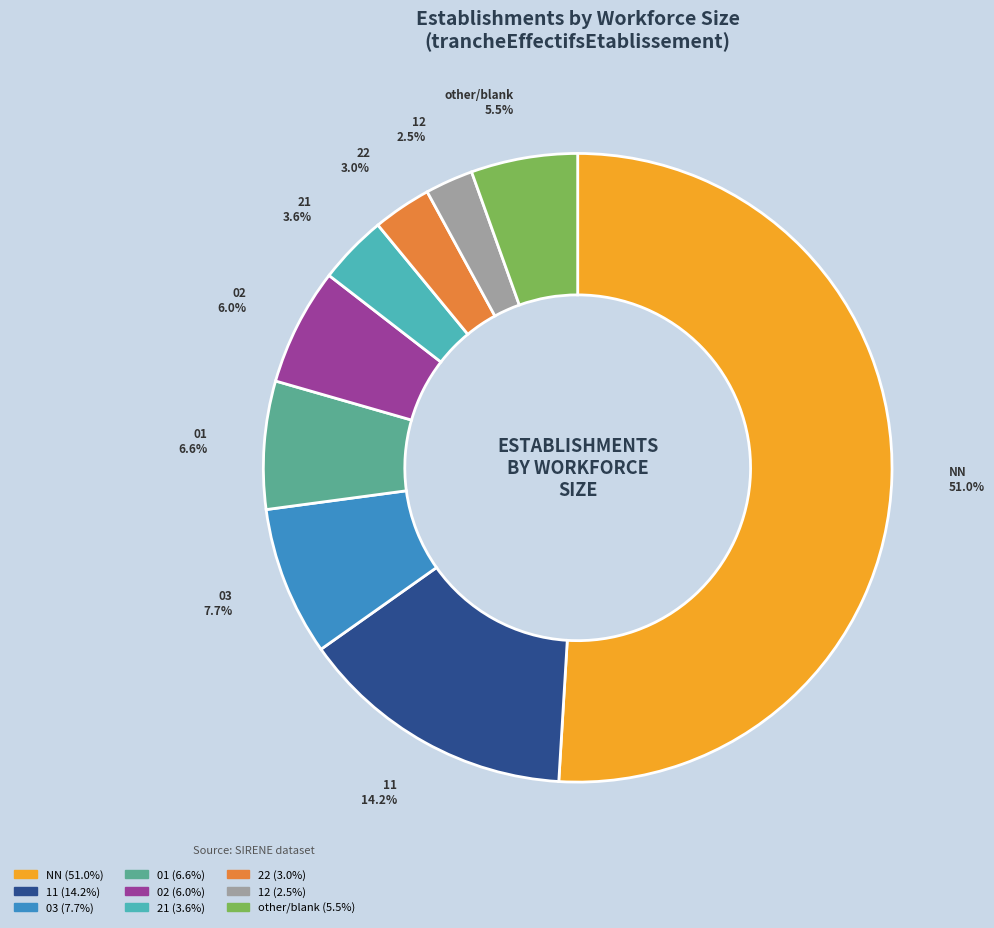

Which slice is the smallest?

12